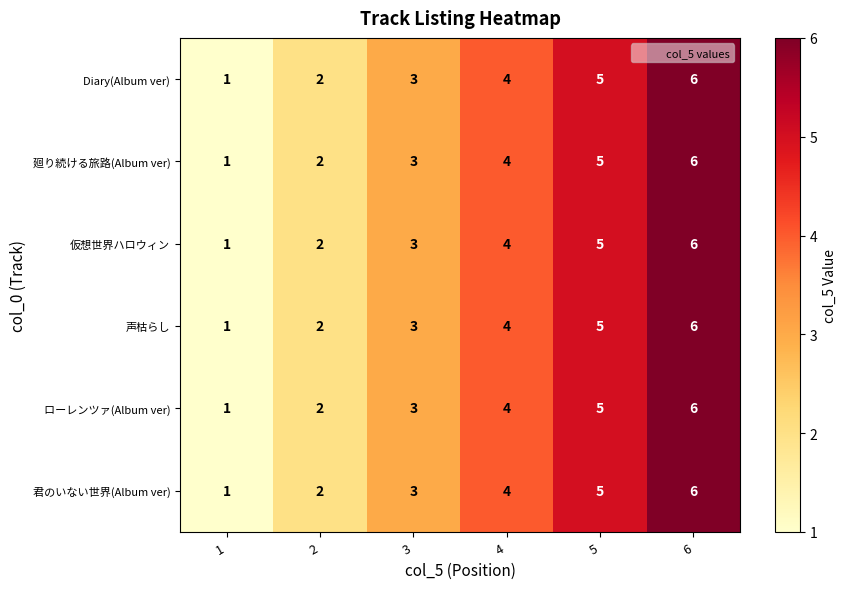

What is the difference between the maximum and minimum values in the 君のいない世界(Album ver) series?

5